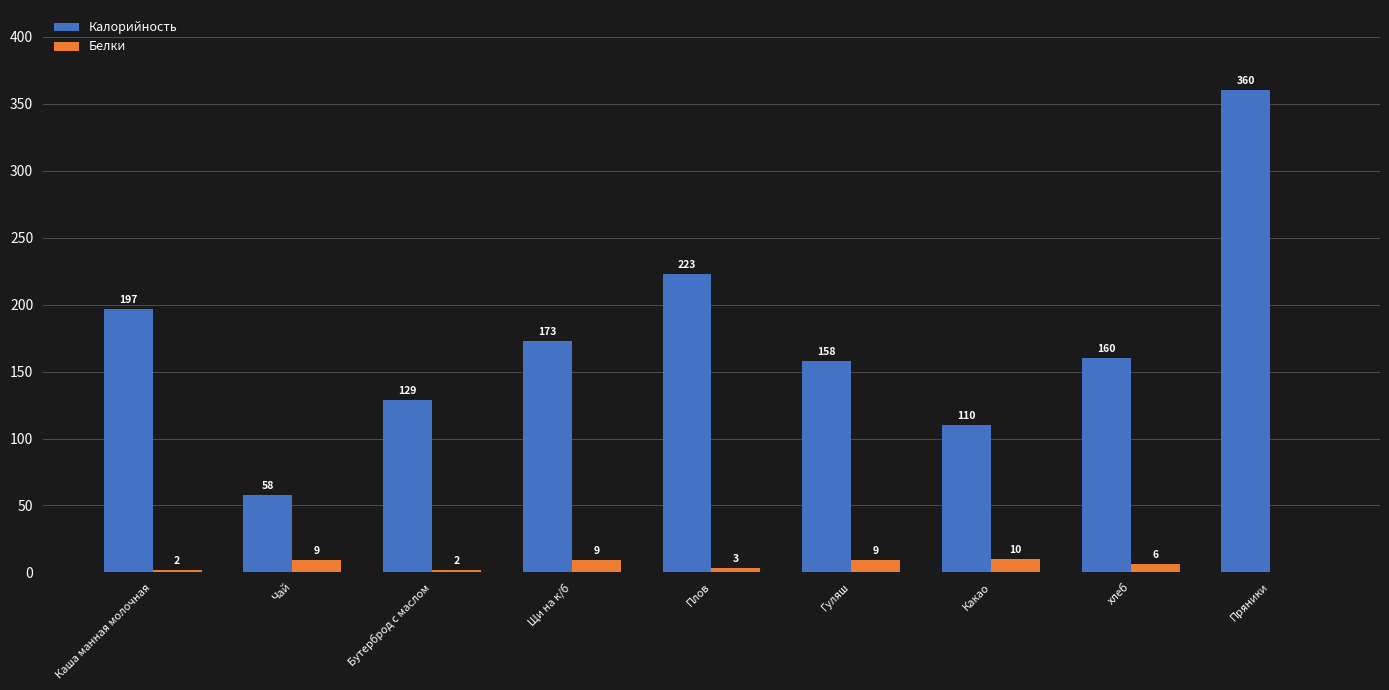

What is the average value of the Калорийность series?

174